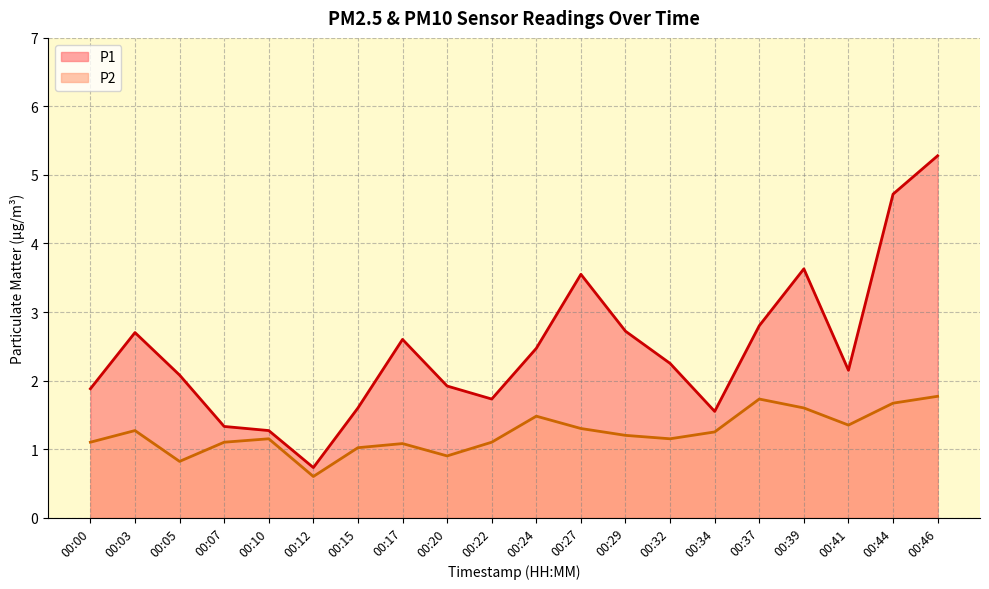

How many data points does each series have?

20